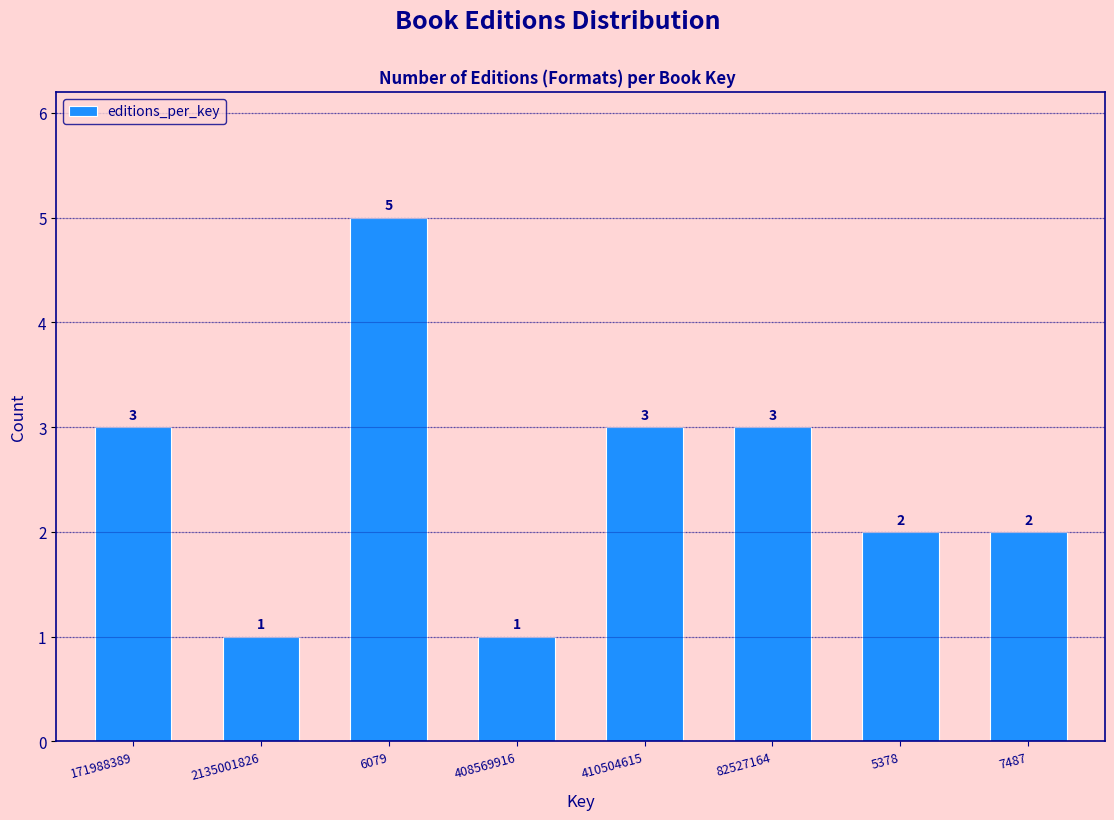

Reading left to right, what are all the values shown in this chart?

171988389=3	2135001826=1	6079=5	408569916=1	410504615=3	82527164=3	5378=2	7487=2